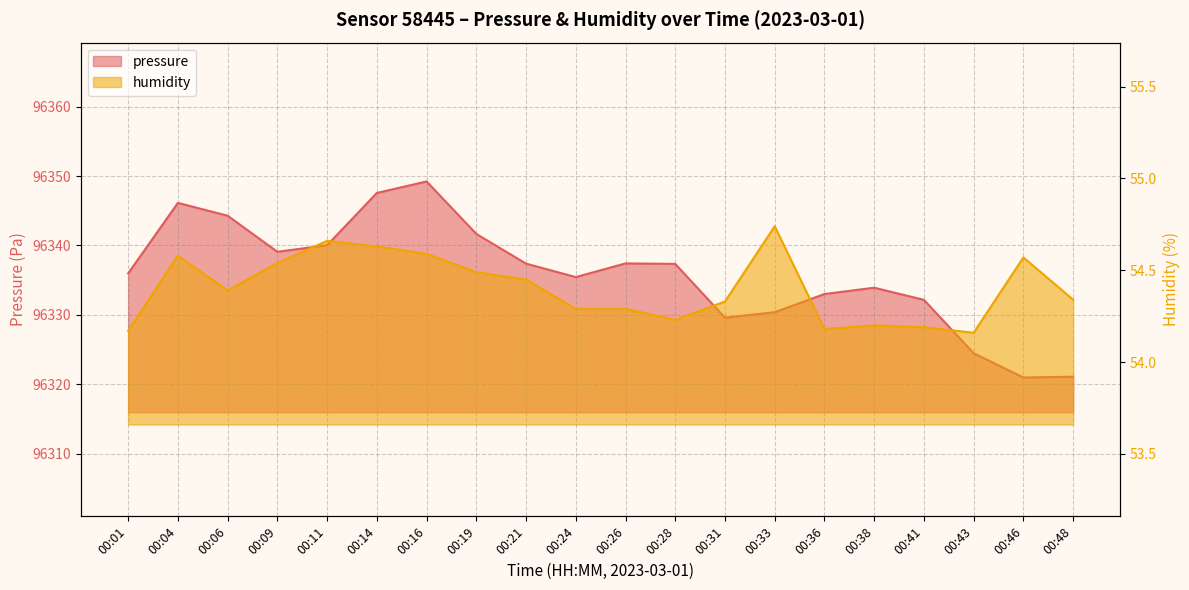

Read the pressure value at 00:14.

96347.6